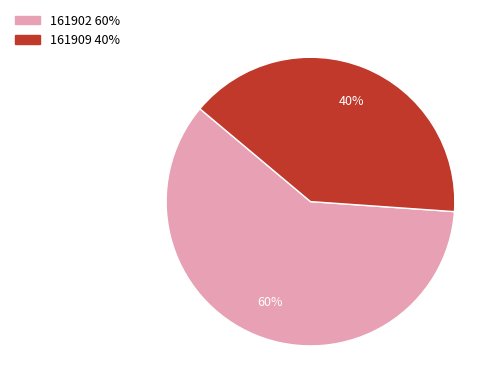

True or false: 161909 accounts for 40% of the total.

True